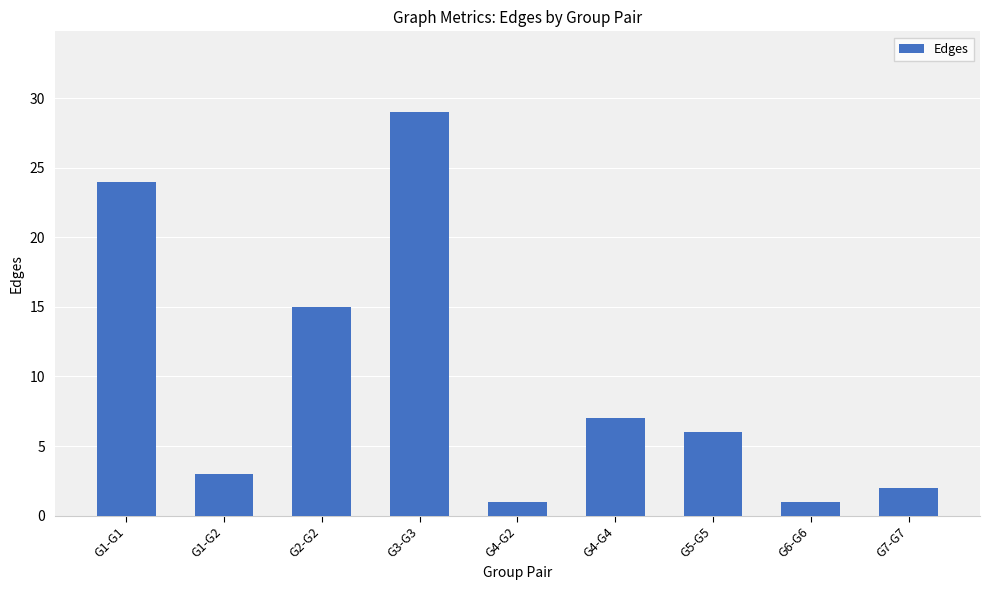

What is the difference between the maximum and second lowest values?

28